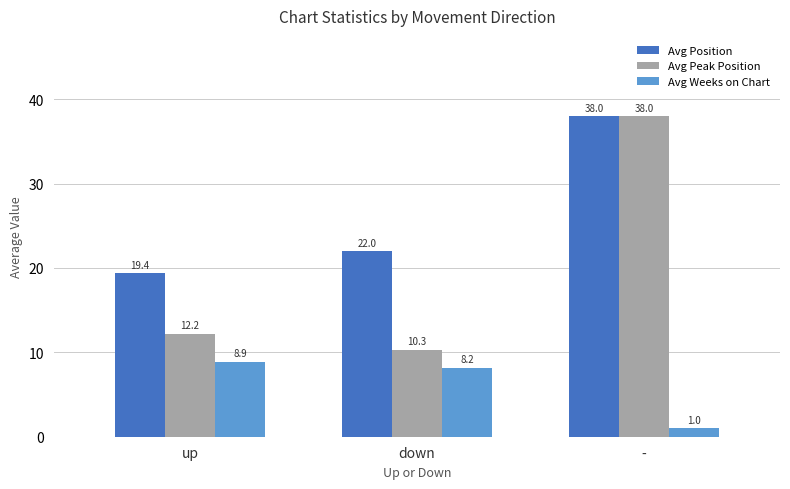

What is the difference between the Avg Position values at - and up?

18.6